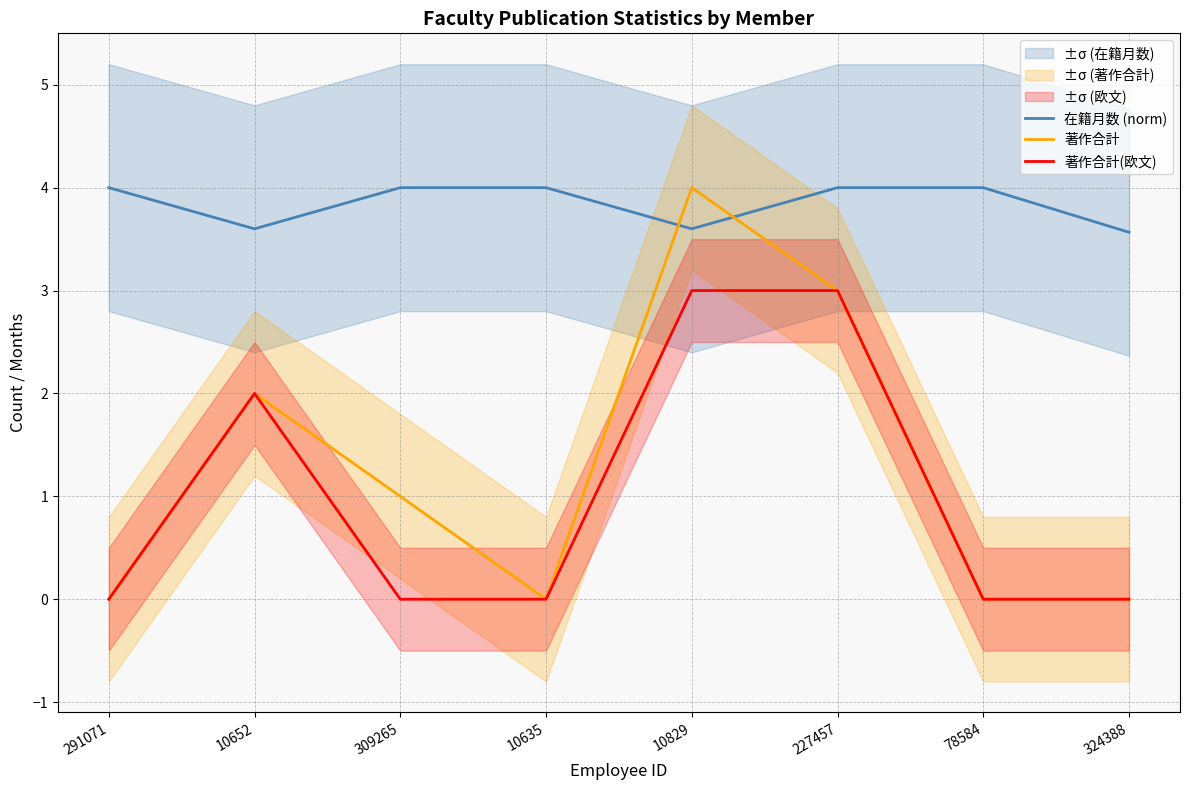

What is the difference between the second highest and minimum values in the 在籍月数 (norm) series?

0.4